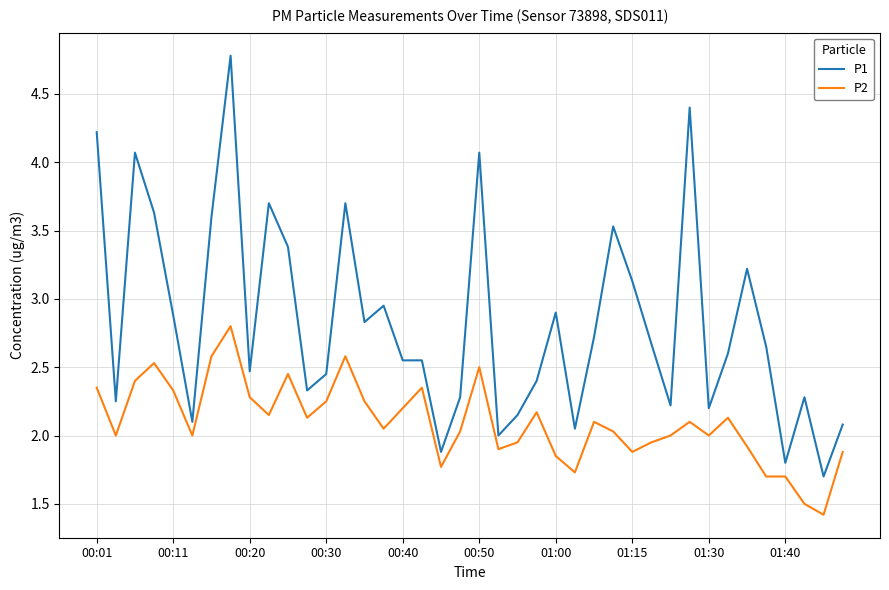

Which series has the largest range (max minus min)?

P1